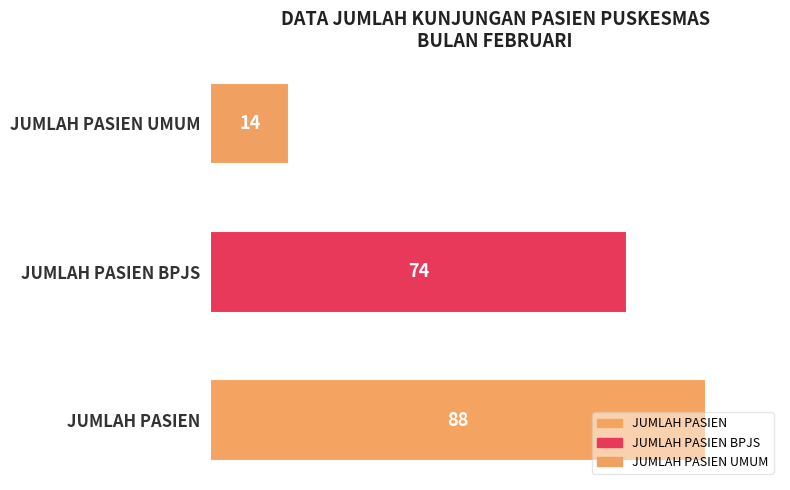

Count the number of data series in this chart.

1